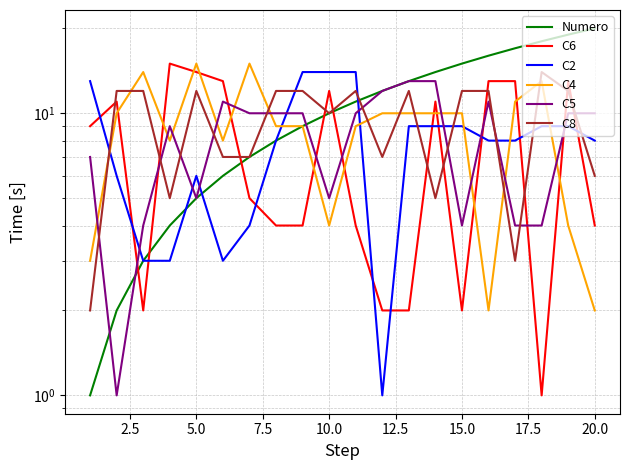

Is the value of C4 at 15 greater than the value of C6 at 0.0?

No